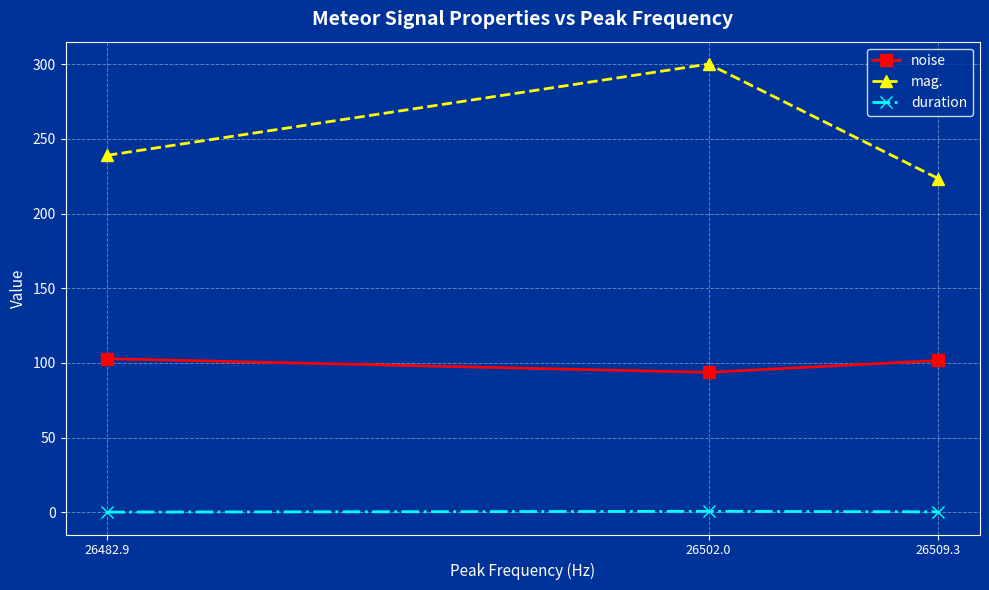

Between 26482.9 and 26509.3, which series saw the biggest shift?

mag.